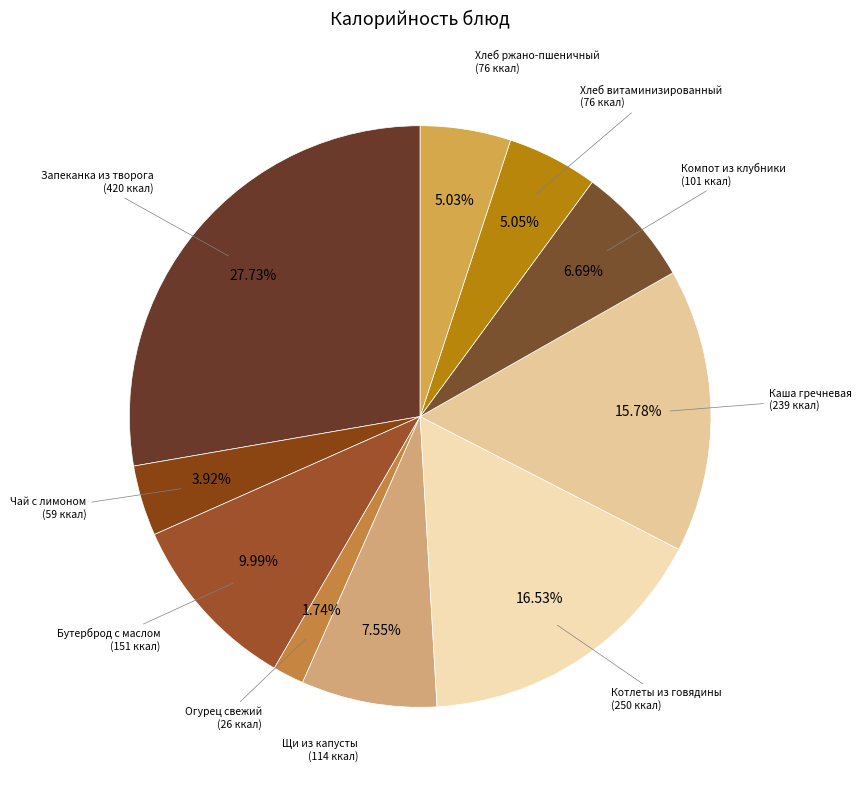

Which has a higher value, Огурец свежий or Котлеты из говядины?

Котлеты из говядины